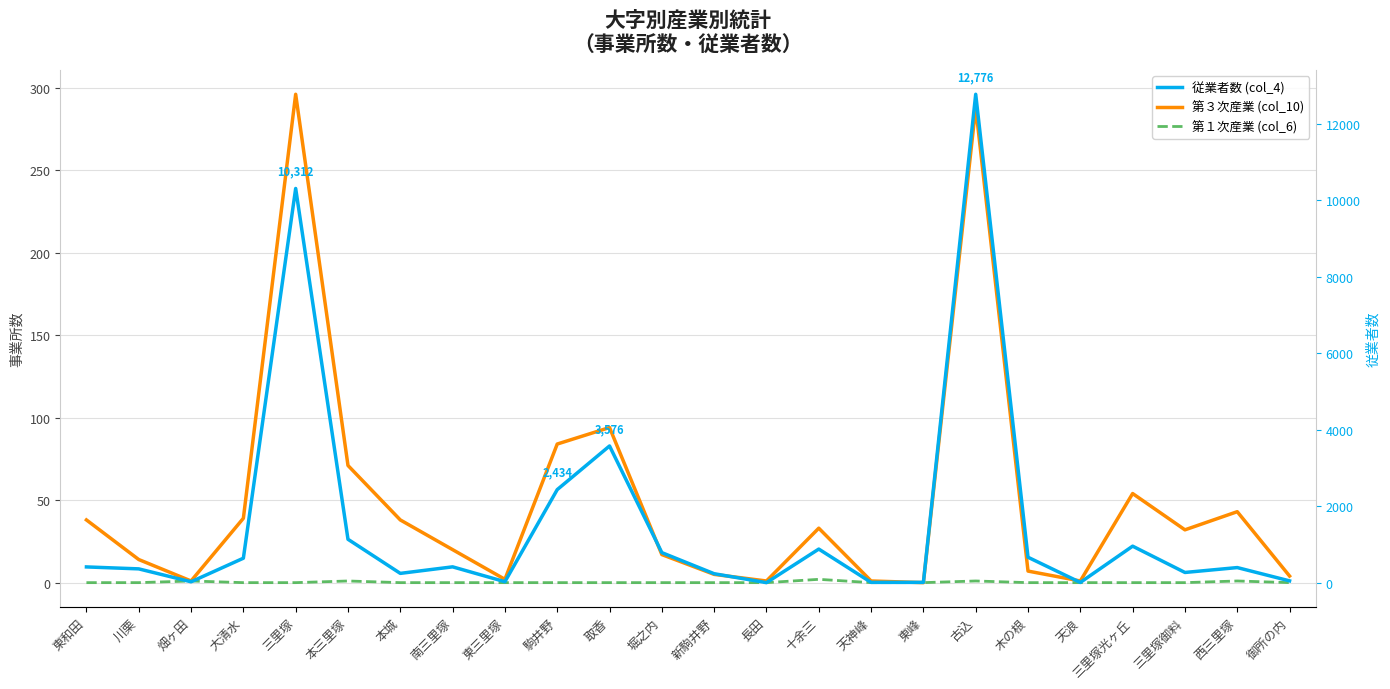

At how many categories does at least one series exceed 7497?

2